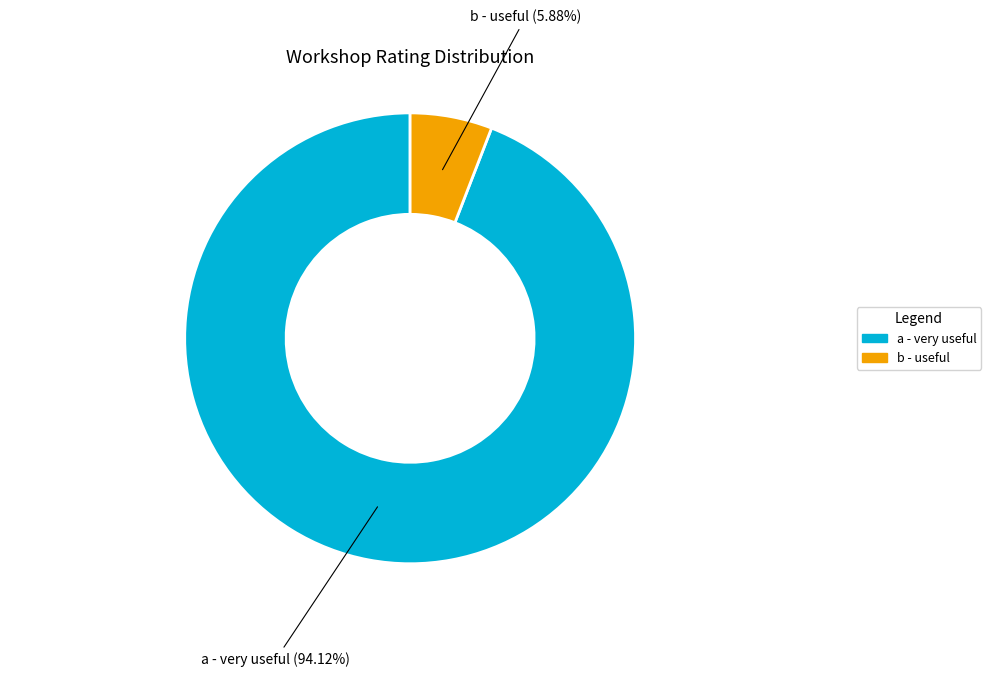

To the nearest percent, what percentage of the pie is b - useful?

6%